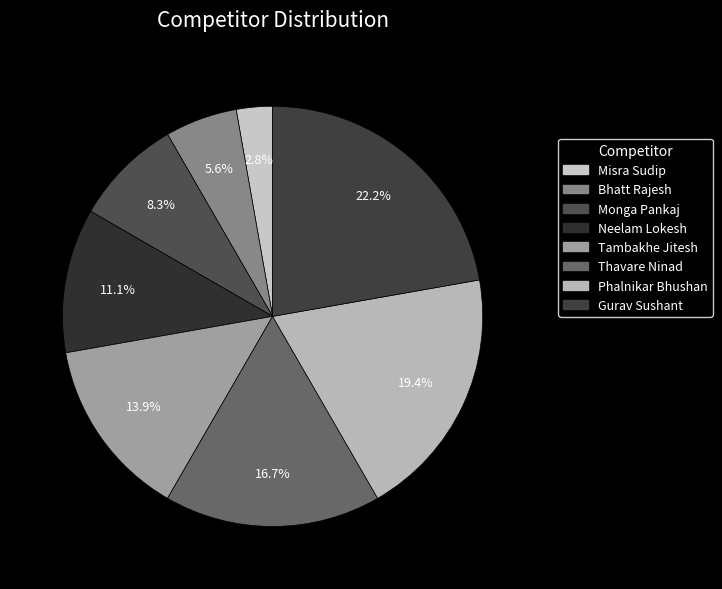

To the nearest percent, what is the average slice percentage?

12%